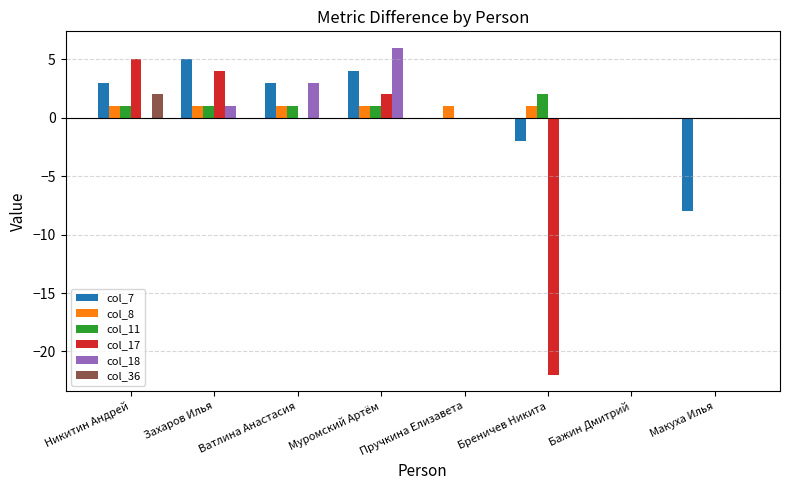

What is the sum of all col_7 values?

5